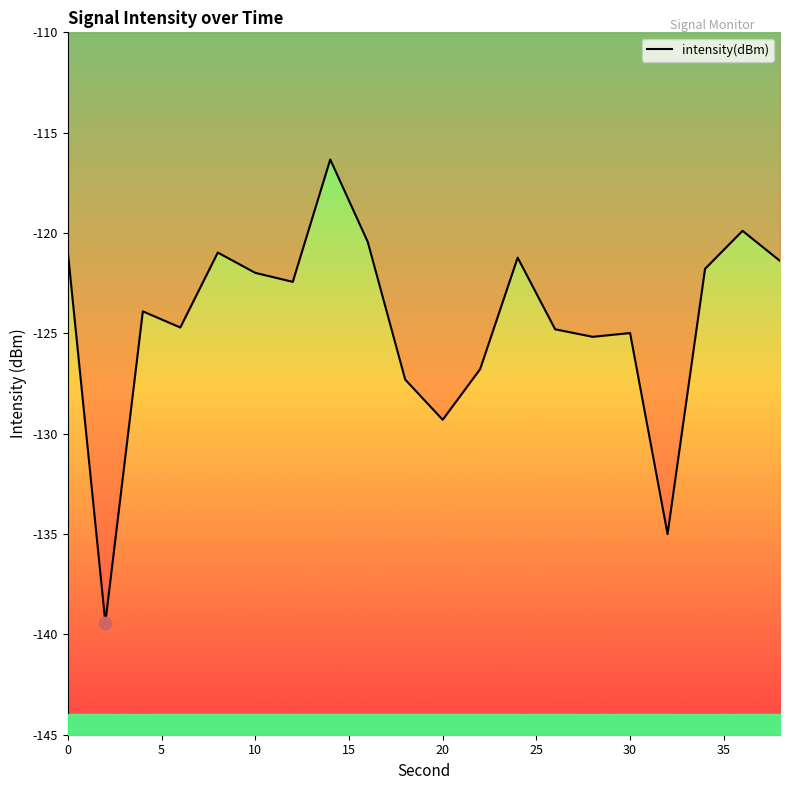

The intensity(dBm) series shows -129.3 at 20. True or false?

True